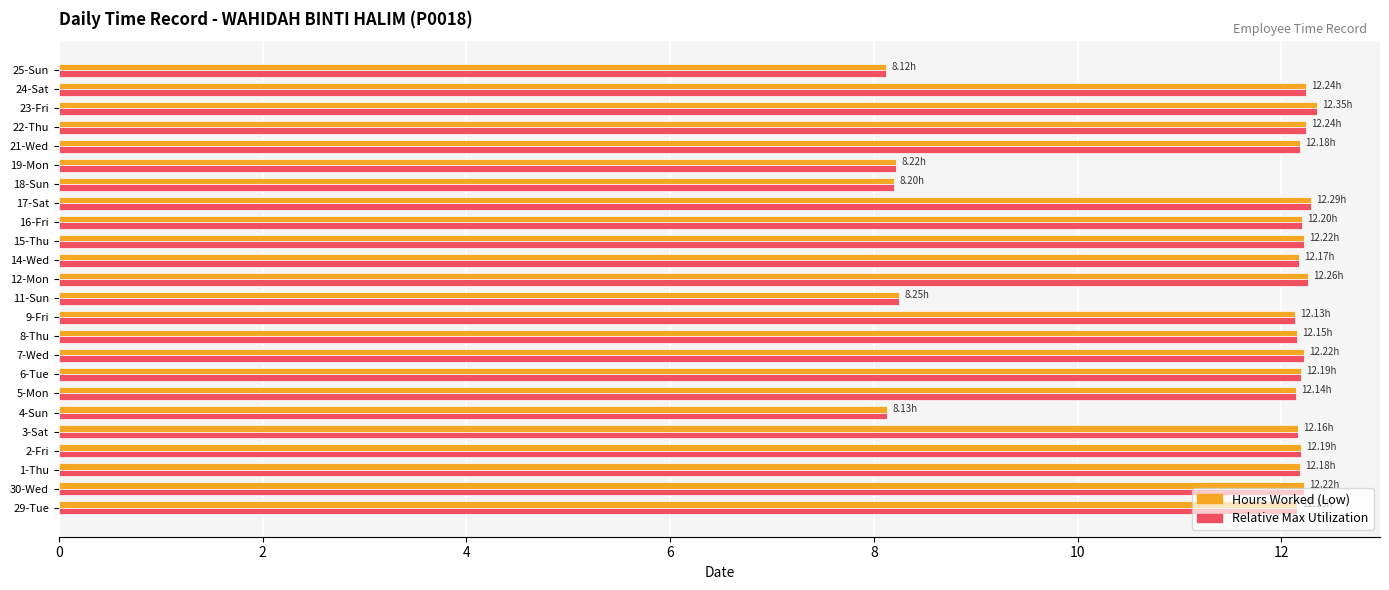

What is the total value across all series at 3-Sat?

24.3